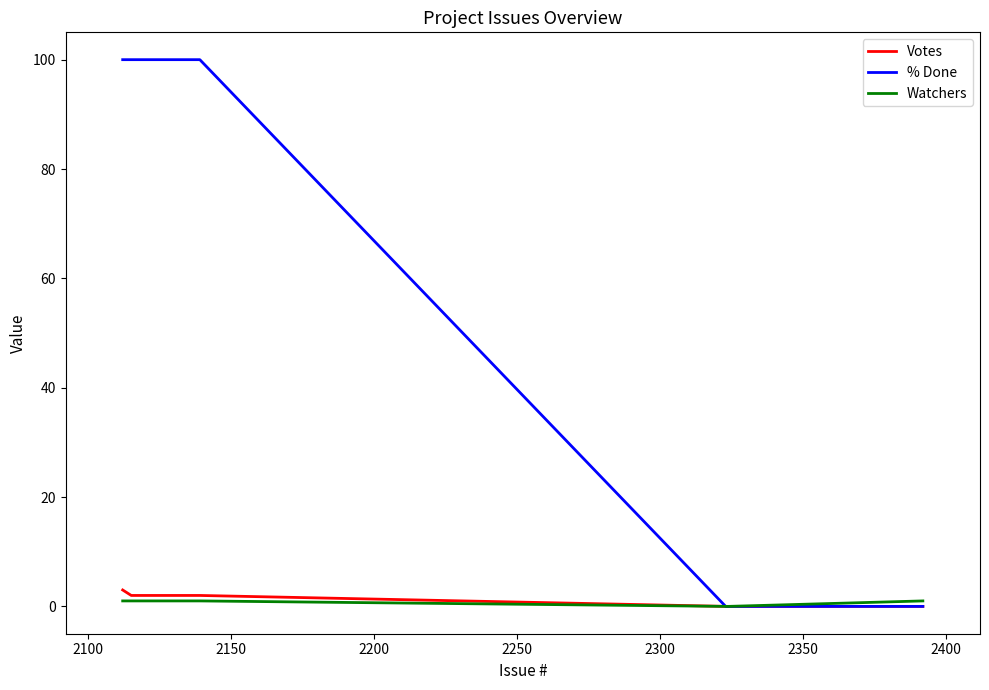

Does the chart have visible grid lines?

No